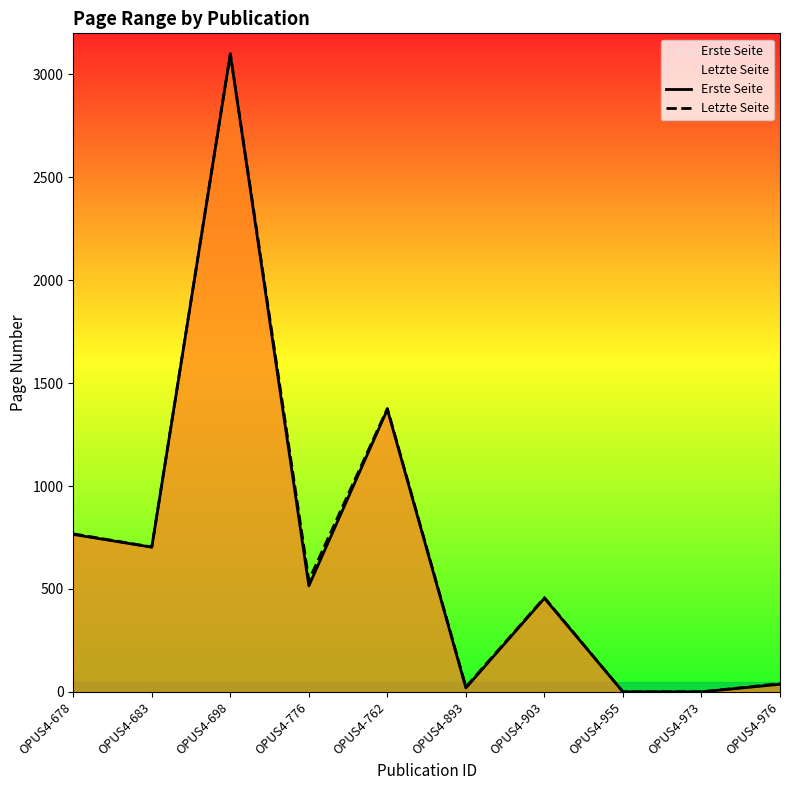

What is the label of the 8th point from the right?

OPUS4-698